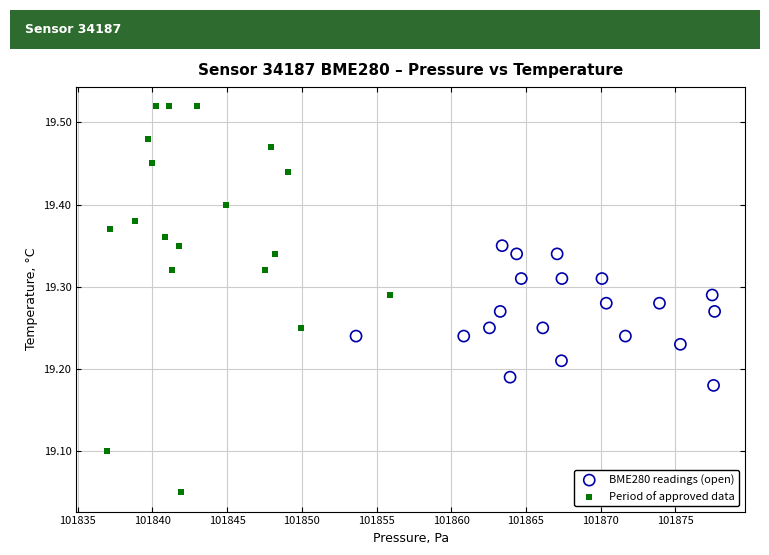

Which series contains the lowest Y value?

Period of approved data